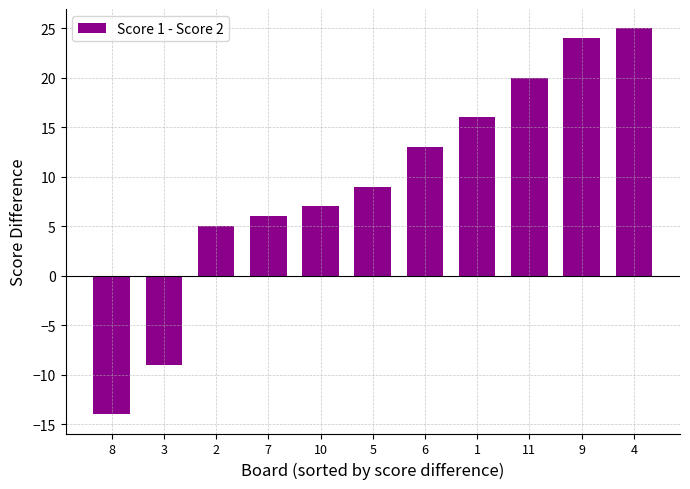

How many values are below zero?

2